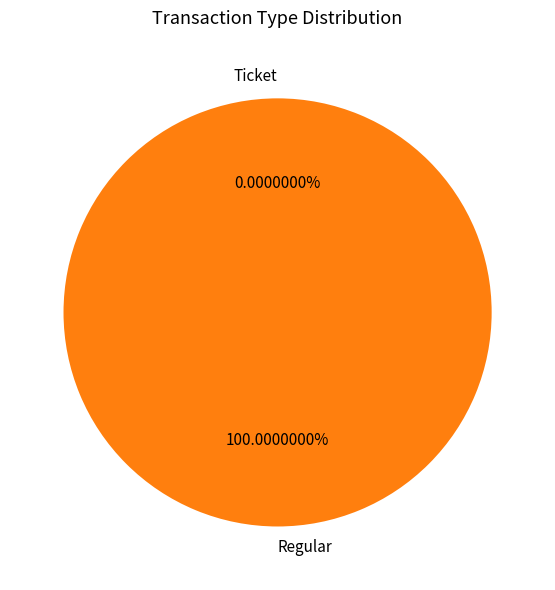

Does any single category account for the majority?

Yes